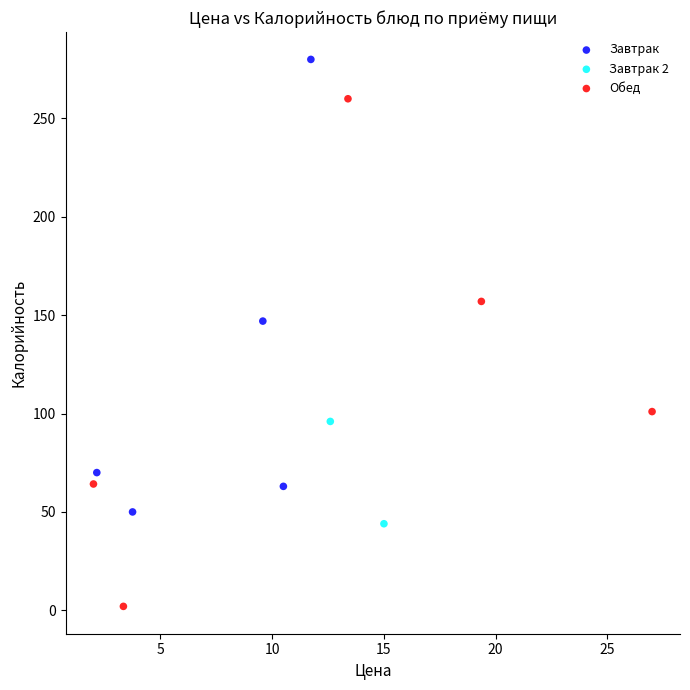

What are all the series names shown in the legend?

Завтрак, Завтрак 2, Обед